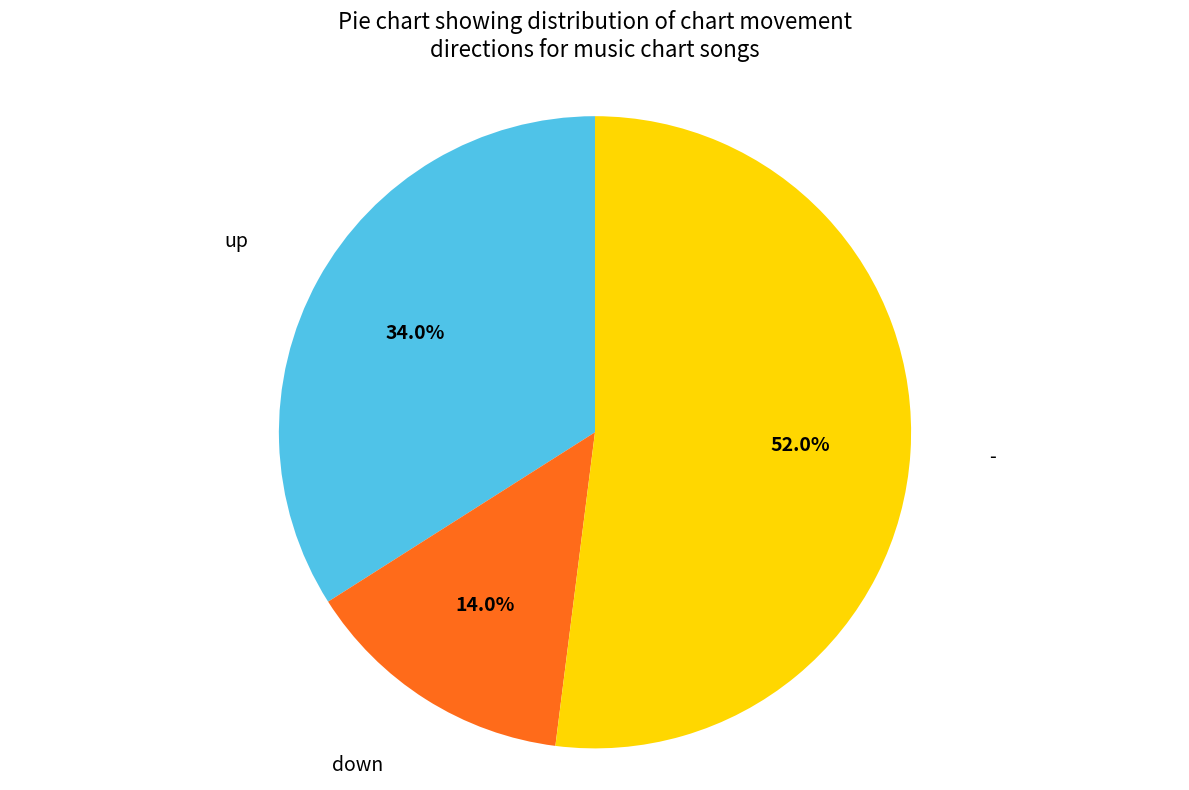

Is there any slice that represents more than half of the pie?

Yes